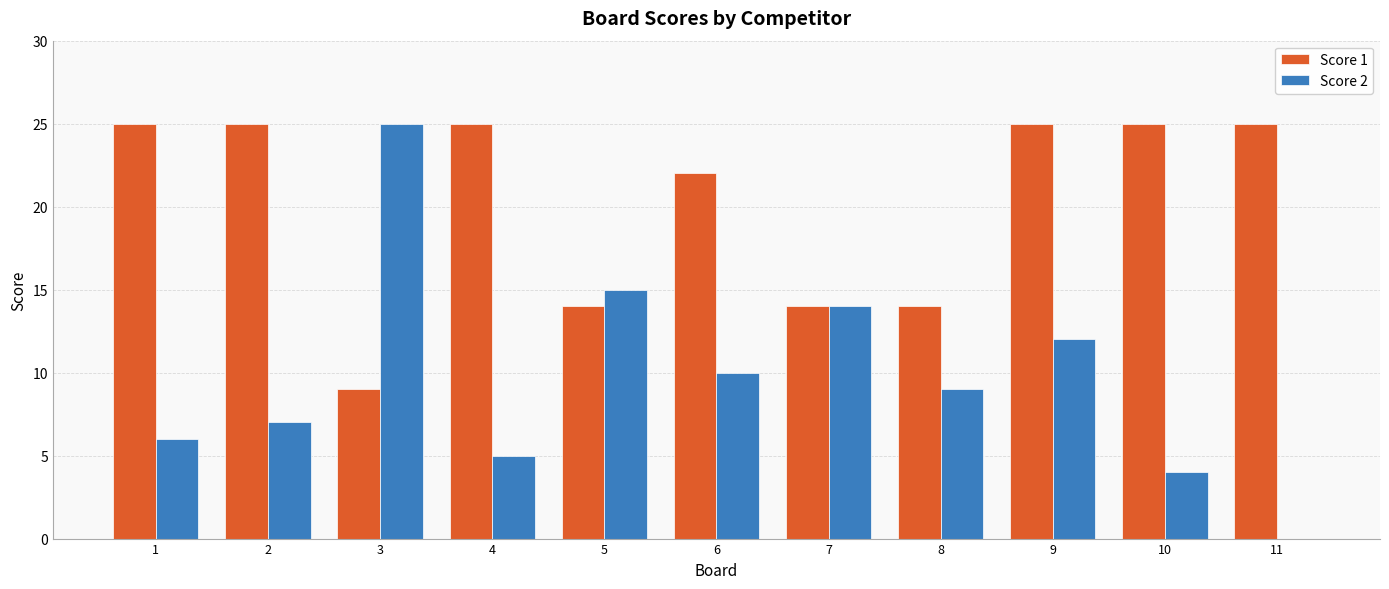

At which category is the sum across all series the highest?

9